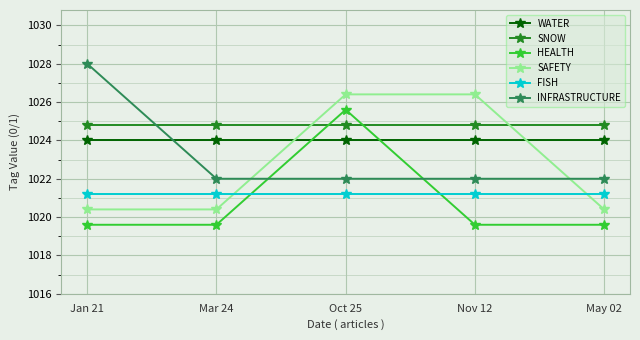

Reading left to right, extract all data points from this chart.

WATER: Jan 21=1024.0	Mar 24=1024.0	Oct 25=1024.0	Nov 12=1024.0	May 02=1024.0
SNOW: Jan 21=1024.8	Mar 24=1024.8	Oct 25=1024.8	Nov 12=1024.8	May 02=1024.8
HEALTH: Jan 21=1019.6	Mar 24=1019.6	Oct 25=1025.6	Nov 12=1019.6	May 02=1019.6
SAFETY: Jan 21=1020.4	Mar 24=1020.4	Oct 25=1026.4	Nov 12=1026.4	May 02=1020.4
FISH: Jan 21=1021.2	Mar 24=1021.2	Oct 25=1021.2	Nov 12=1021.2	May 02=1021.2
INFRASTRUCTURE: Jan 21=1028.0	Mar 24=1022.0	Oct 25=1022.0	Nov 12=1022.0	May 02=1022.0